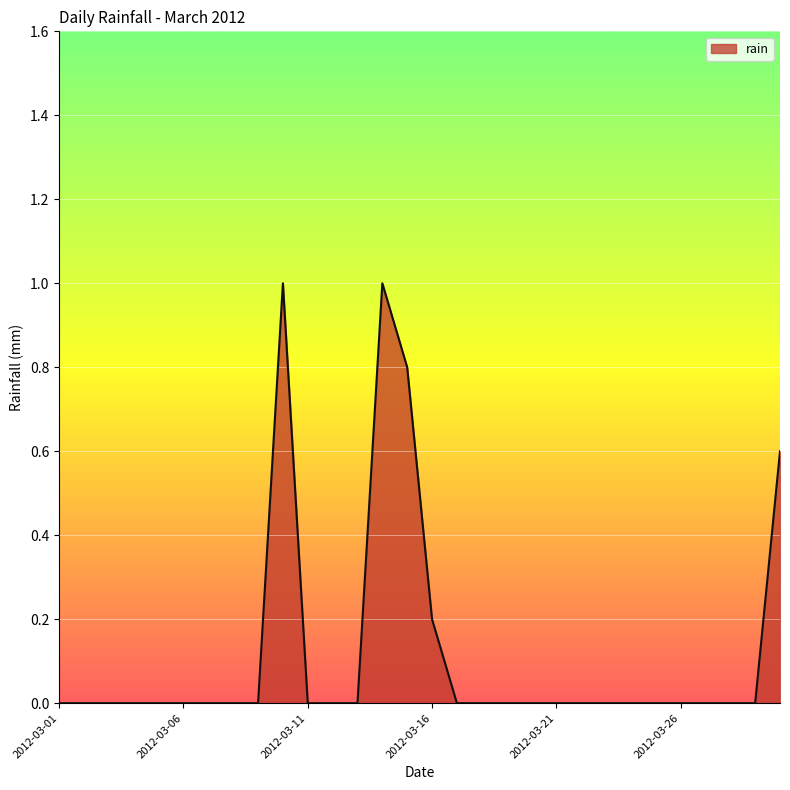

What is the difference between the maximum and minimum values?

1.0